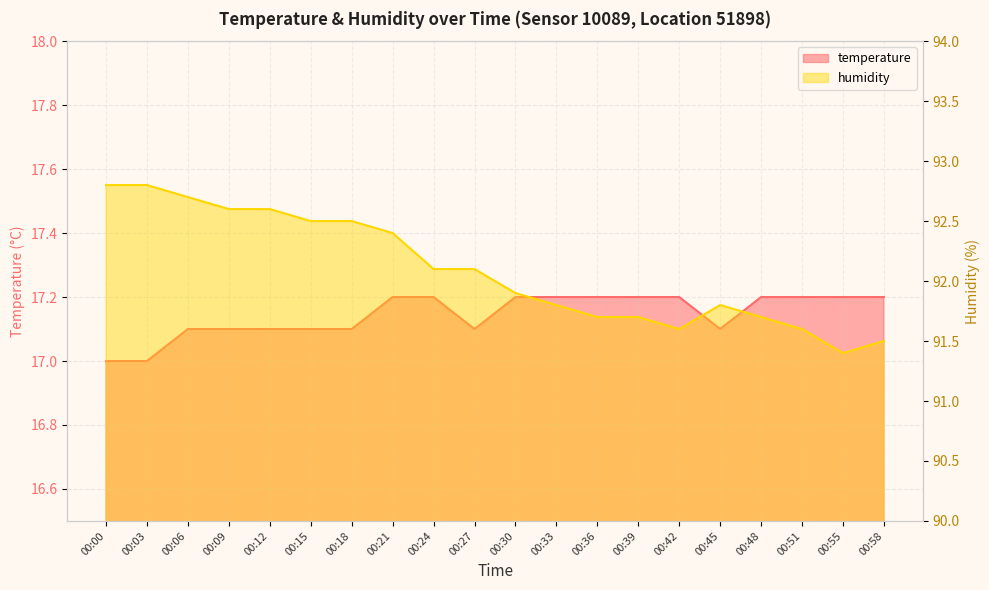

The humidity series shows 39.0 at 00:21. True or false?

False